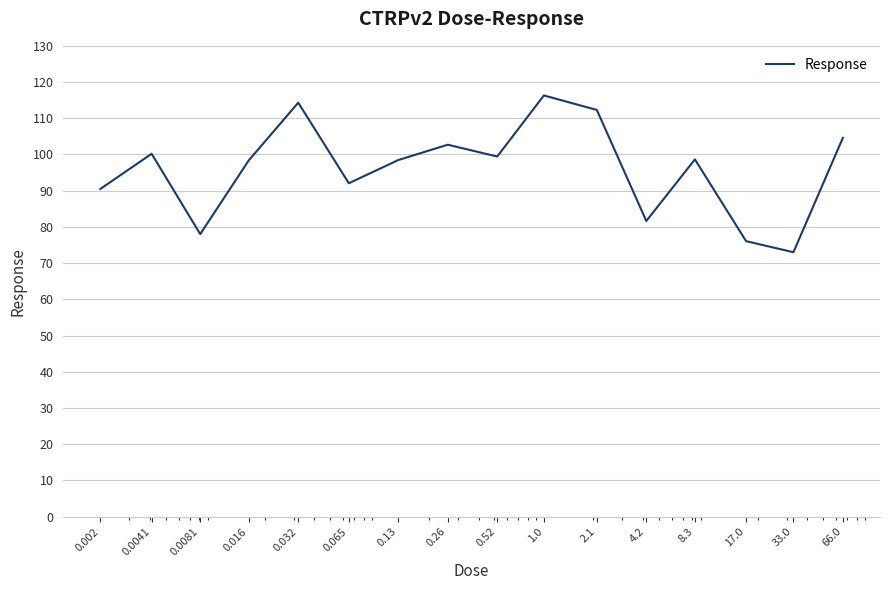

How many categories are shown in the chart?

16